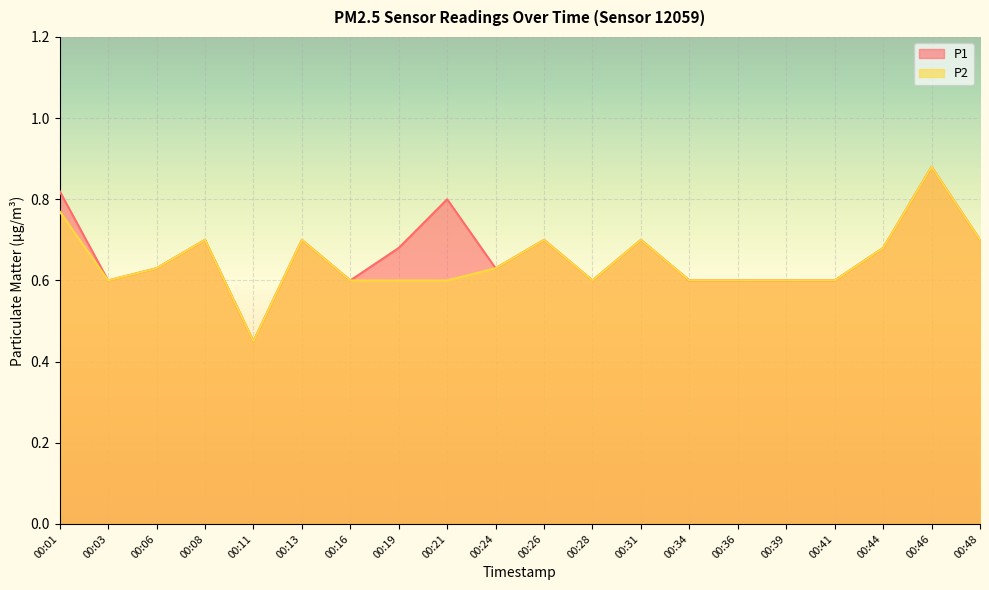

Rank the series by their maximum value, from lowest to highest.

P1, P2